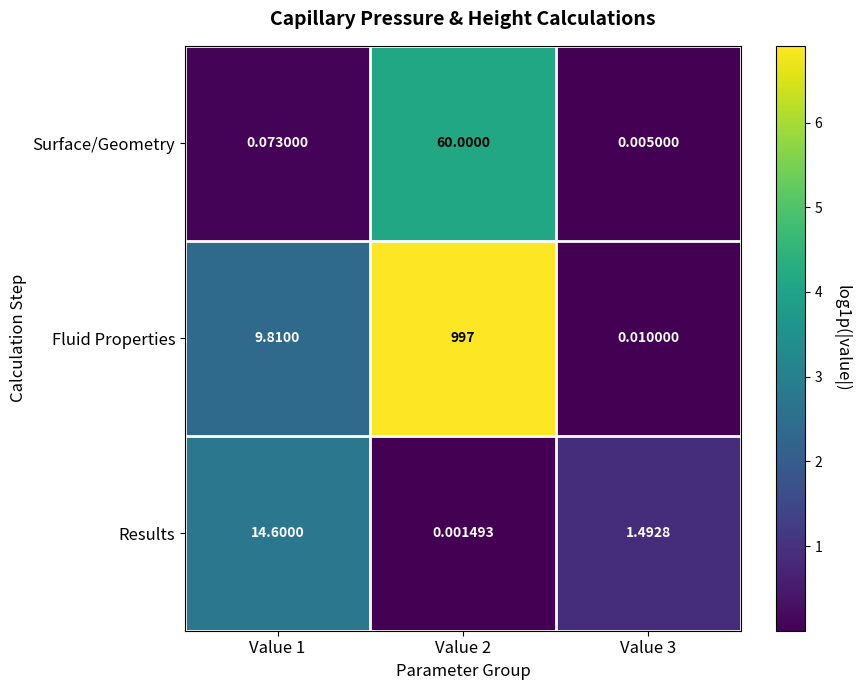

Which series changed the most between Value 1 and Value 2?

Fluid Properties